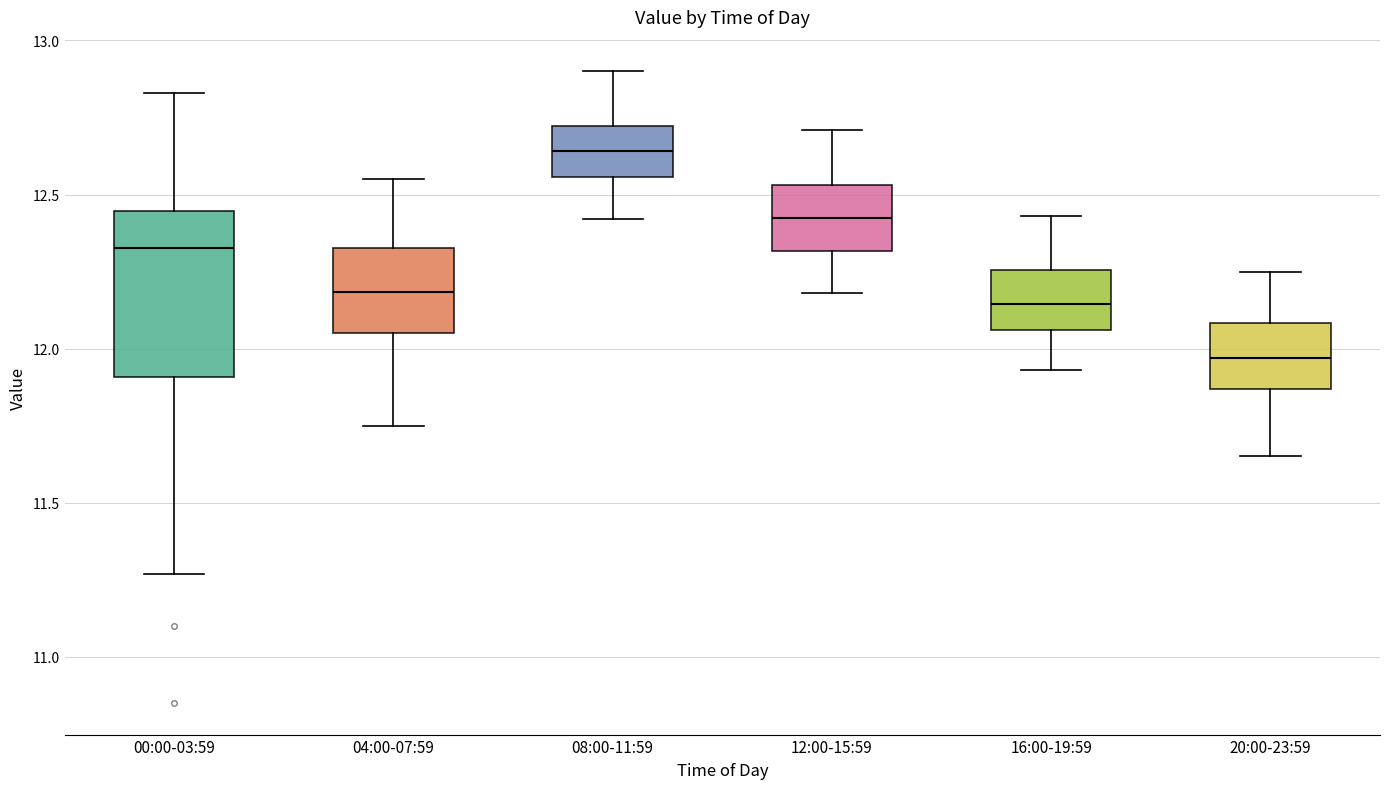

Which box is the tallest, from its lower edge to its upper edge?

00:00-03:59